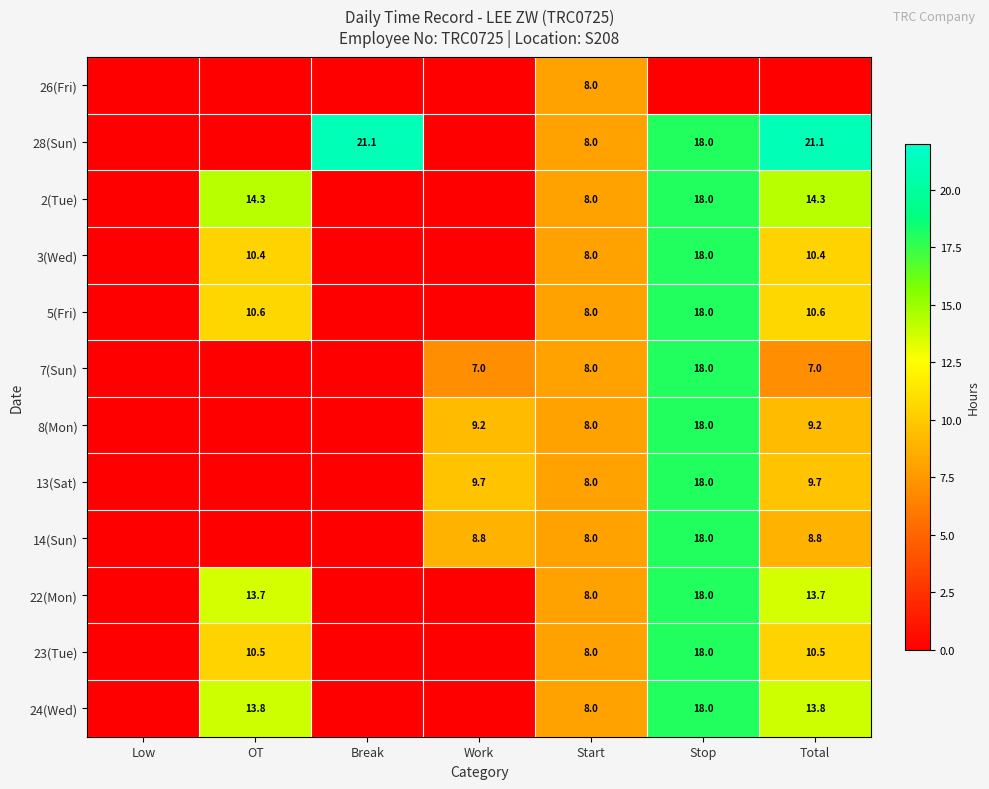

Is the value of 7(Sun) at Total greater than the value of 28(Sun) at Start?

No